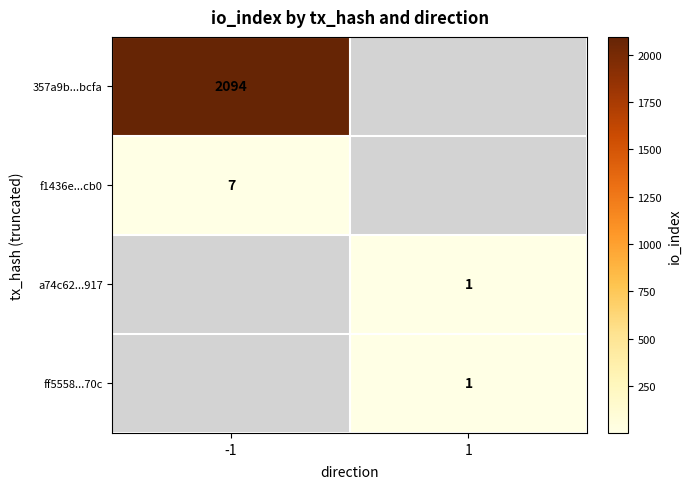

True or false: 357a9b...bcfa has a value of 2094 at -1.

True